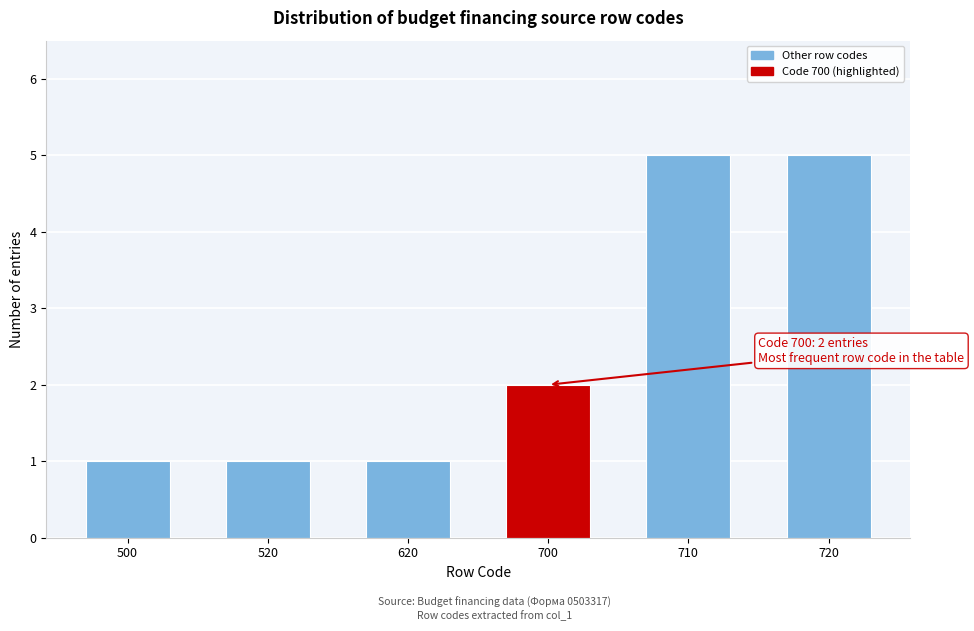

Reading left to right, transcribe all the data shown in this chart.

500=1	520=1	620=1	700=2	710=5	720=5